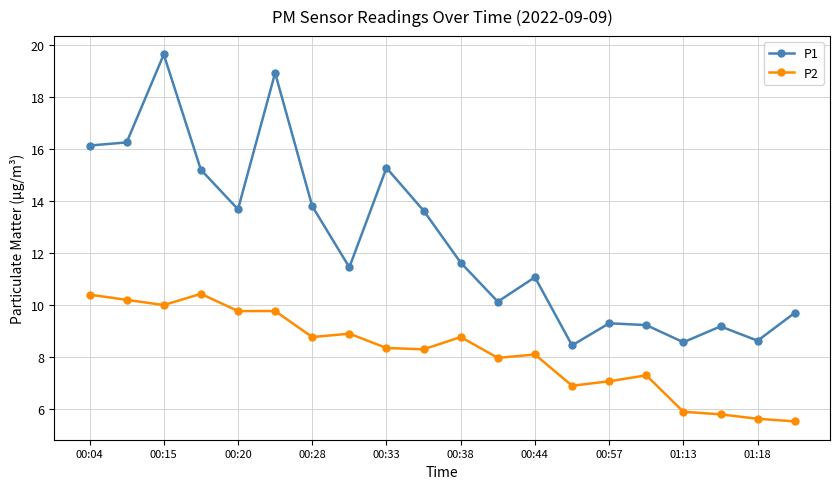

How many distinct data groups are displayed?

2